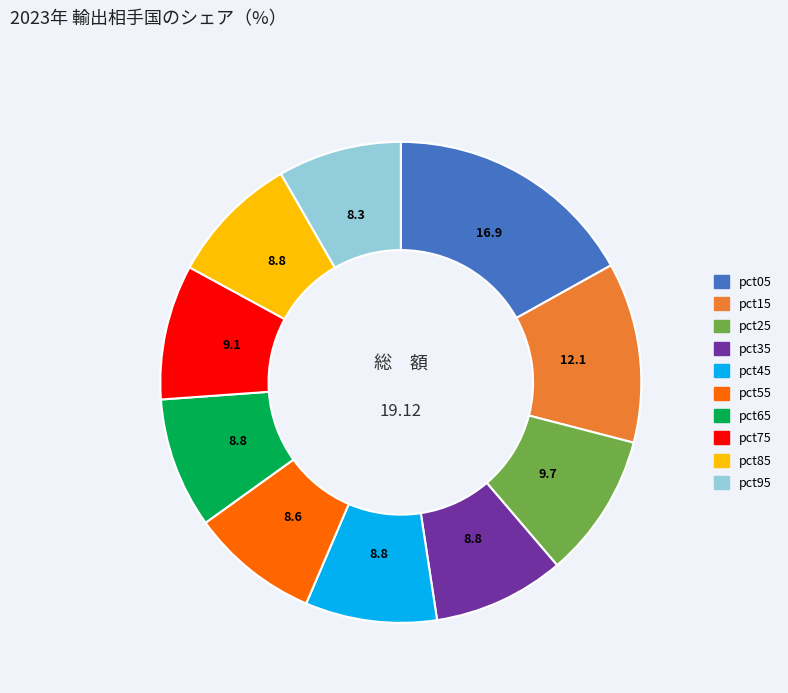

Do pct75 and pct15 together represent more than half of the pie?

No